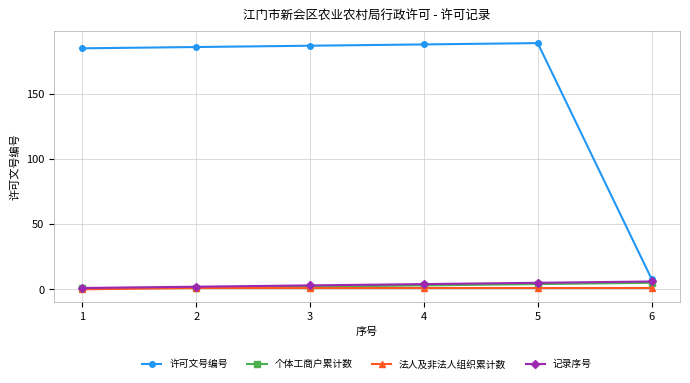

How many distinct data groups are displayed?

4